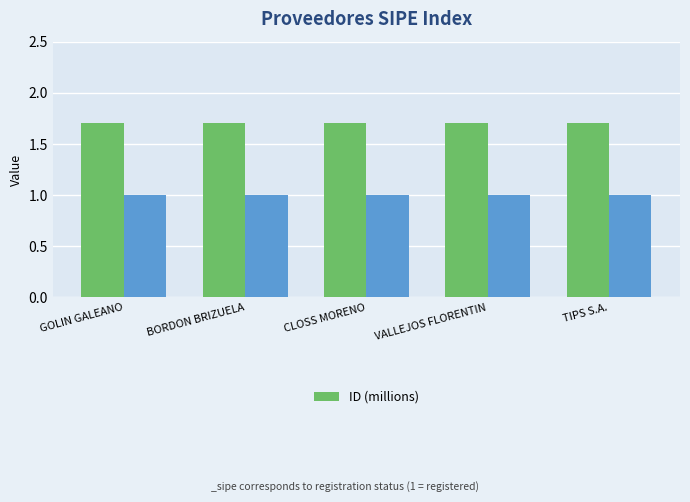

True or false: the data shows 3.0 at VALLEJOS FLORENTIN.

False